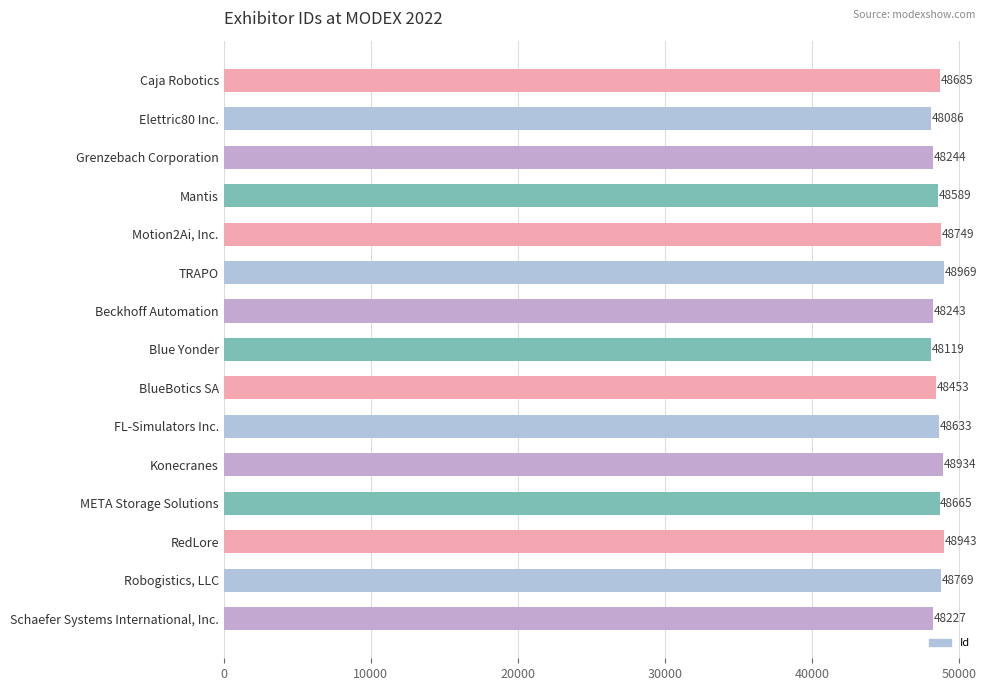

How many series are shown in this chart?

1